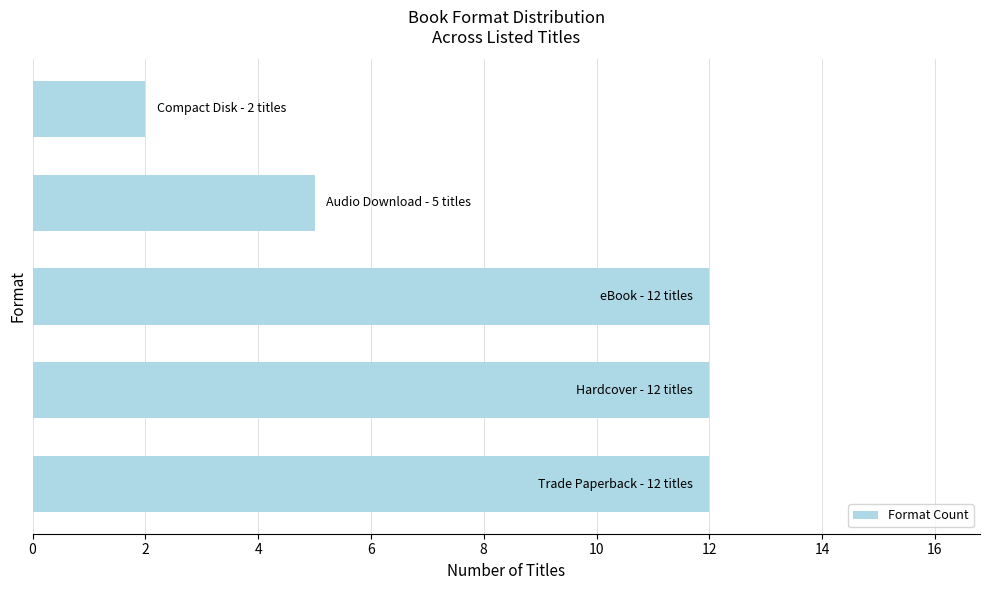

What is the maximum value shown in the chart?

12